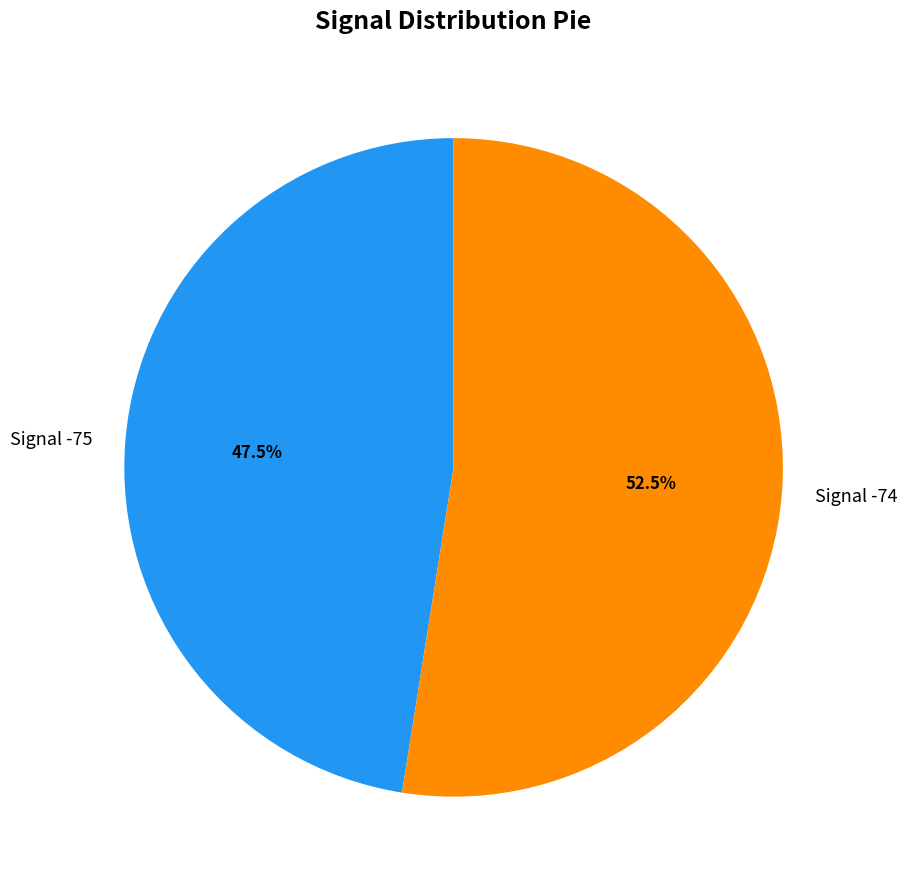

Does any single category account for the majority?

Yes